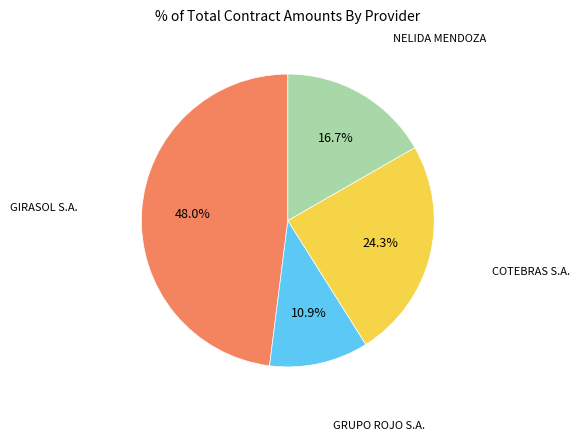

Combined, what portion of the pie is COTEBRAS S.A. and GIRASOL S.A.?

72.4%